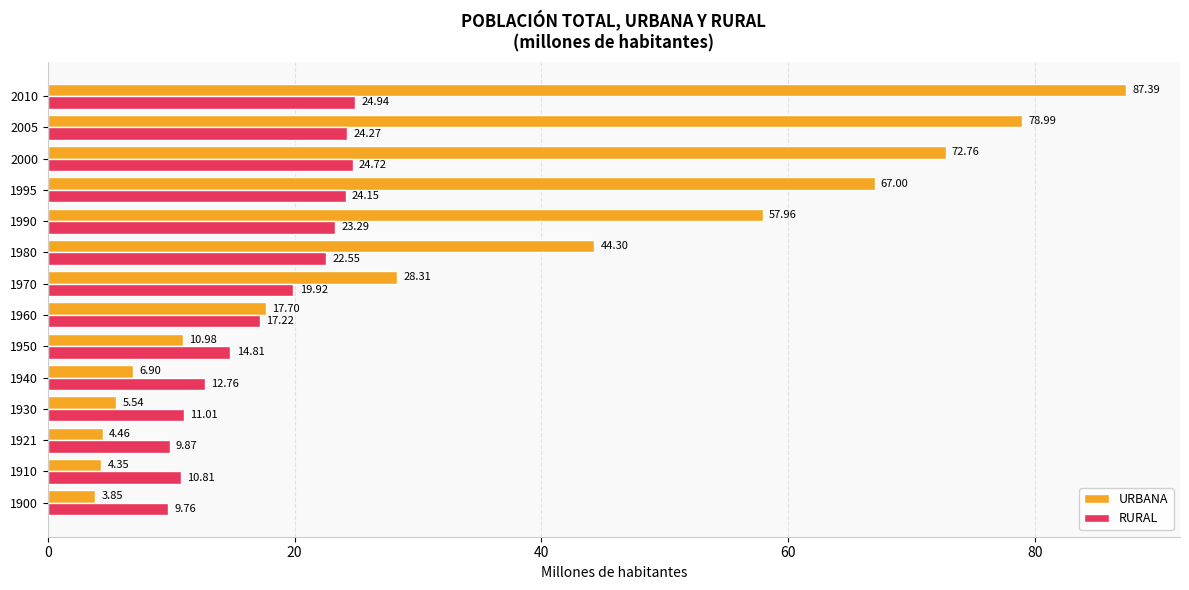

How many values in the RURAL series exceed 19?

7